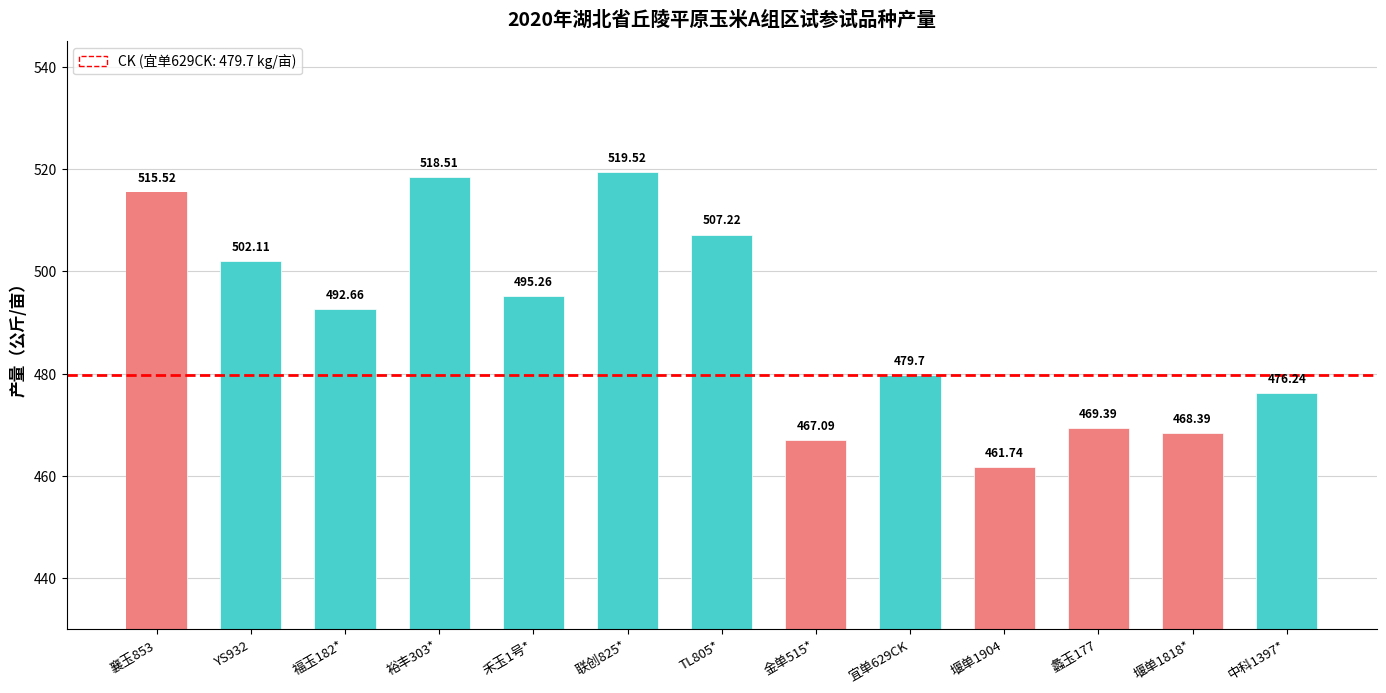

How many bars are there in total?

13